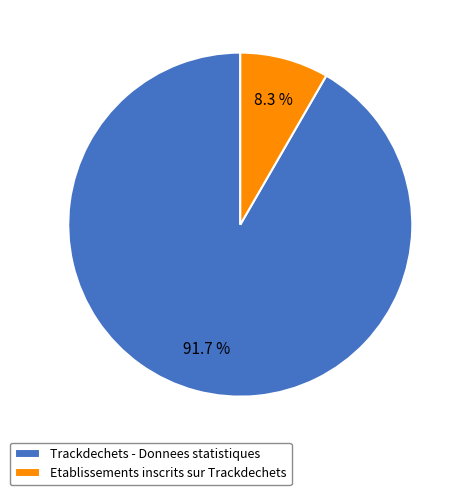

Rank the categories by value from lowest to highest.

Etablissements inscrits sur Trackdechets, Trackdechets - Donnees statistiques